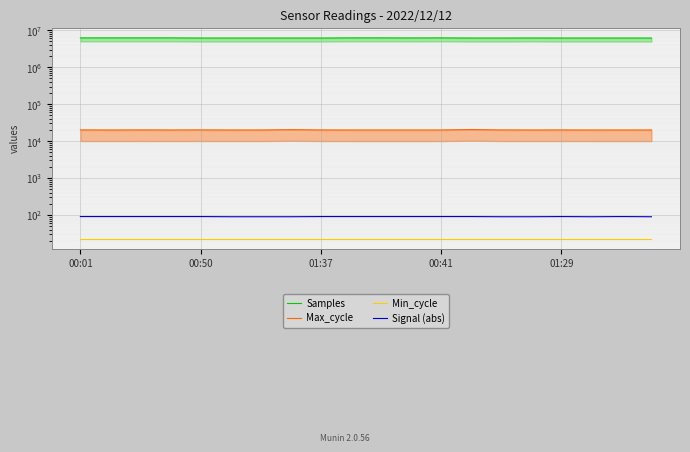

Reading right to left, transcribe all the data shown in this chart.

Samples: 6158156	6159109	6157865	6158677	6183303	6158551	6159027	6213817	6188411	6214966	6213636	6159086	6159714	6158517	6158447	6158206	6214597	6213830	6213476	6214491
Max_cycle: 20020	20020	20013	20079	20043	20095	20582	20024	20011	20012	20016	20080	20438	20021	20035	20108	20052	20106	20020	20112
Min_cycle: 23	23	23	23	23	23	23	23	23	23	23	23	23	23	23	23	23	23	23	23
Signal (abs): 90	91	90	91	90	90	91	91	91	91	91	91	90	90	90	91	91	91	91	91